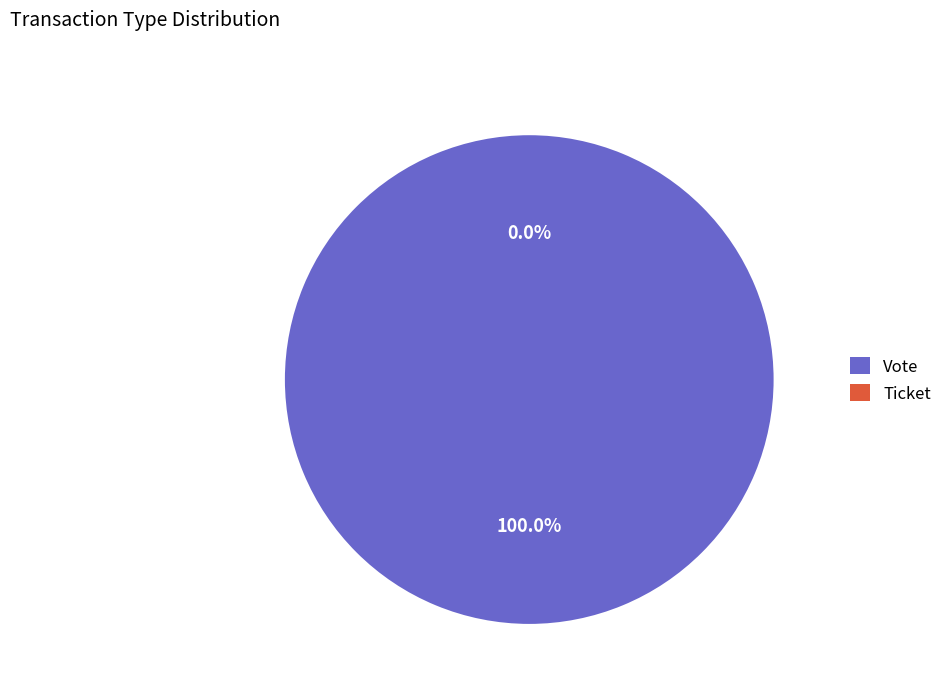

Which slice is the largest?

Vote